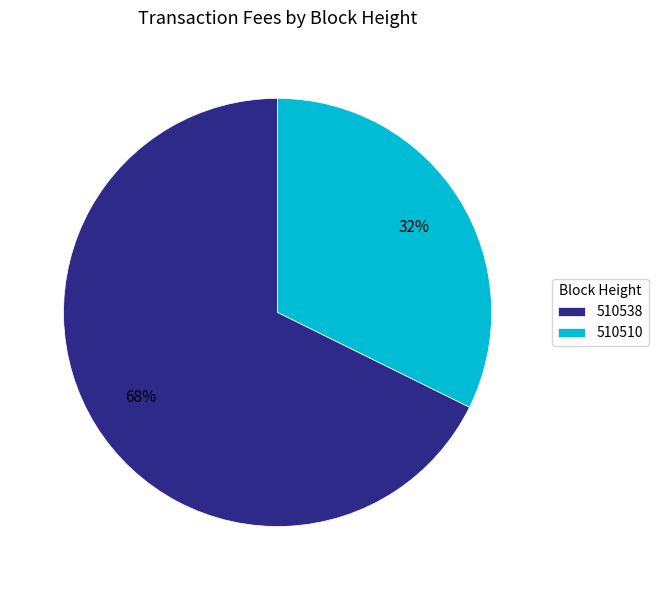

The 510510 slice represents 41% of the pie. True or false?

False